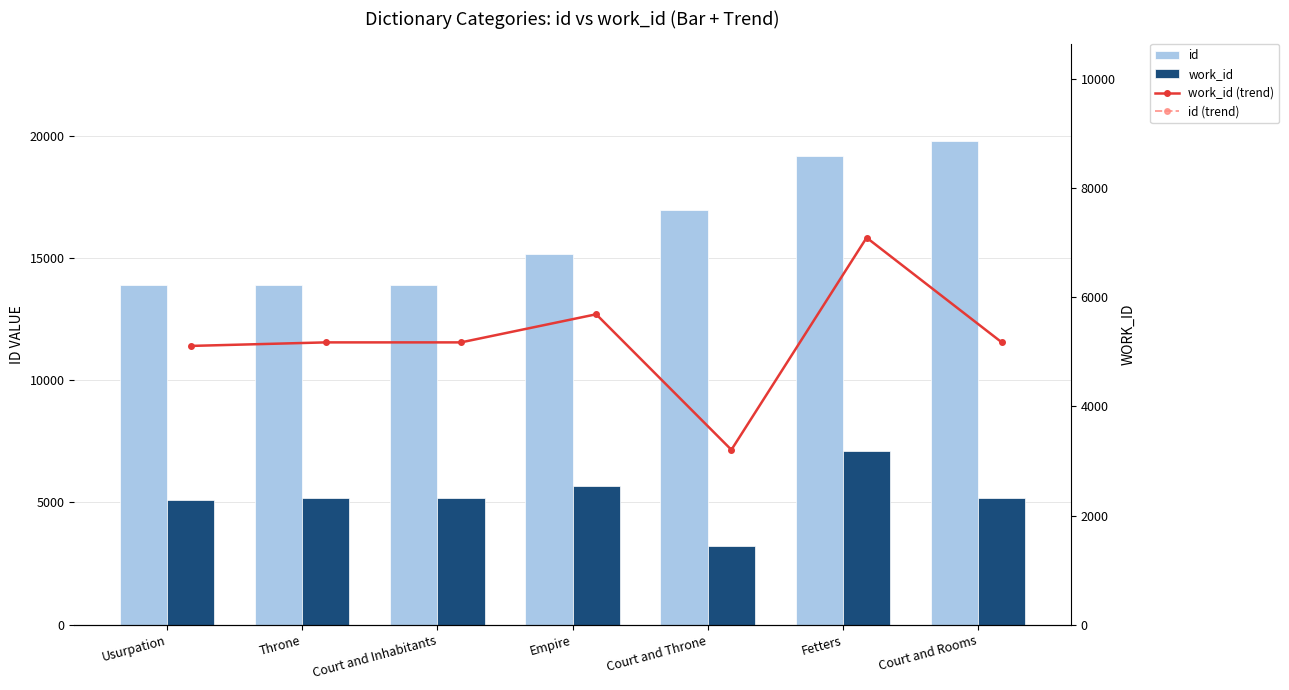

Which category has the highest value across all series?

Court and Rooms